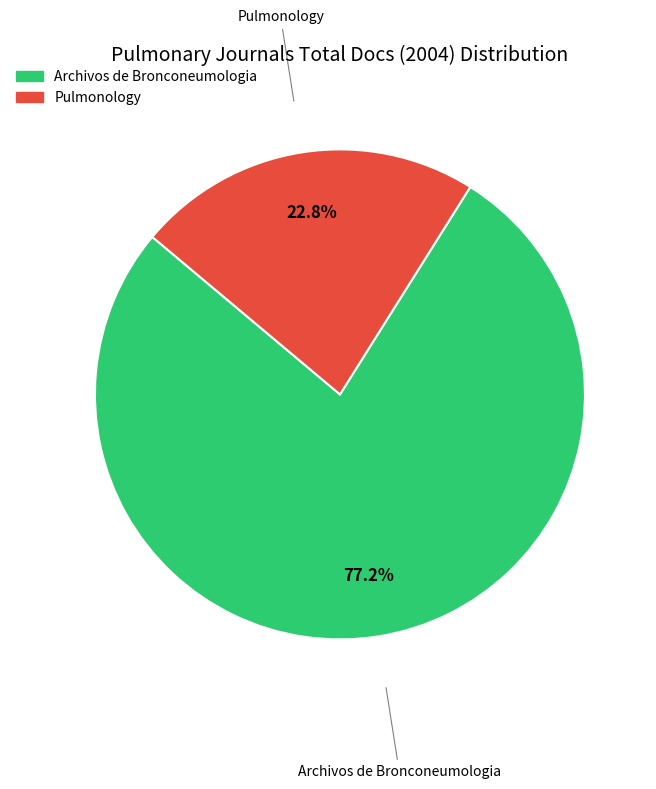

Does Archivos de Bronconeumologia account for over 50% of the chart?

Yes